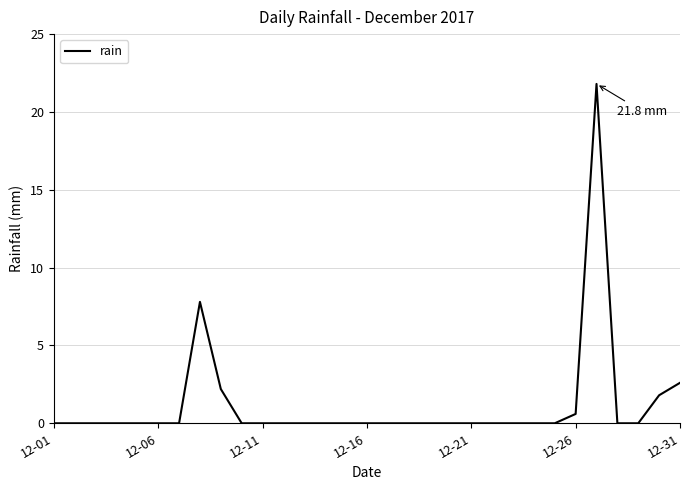

How many lines are shown in the chart?

1